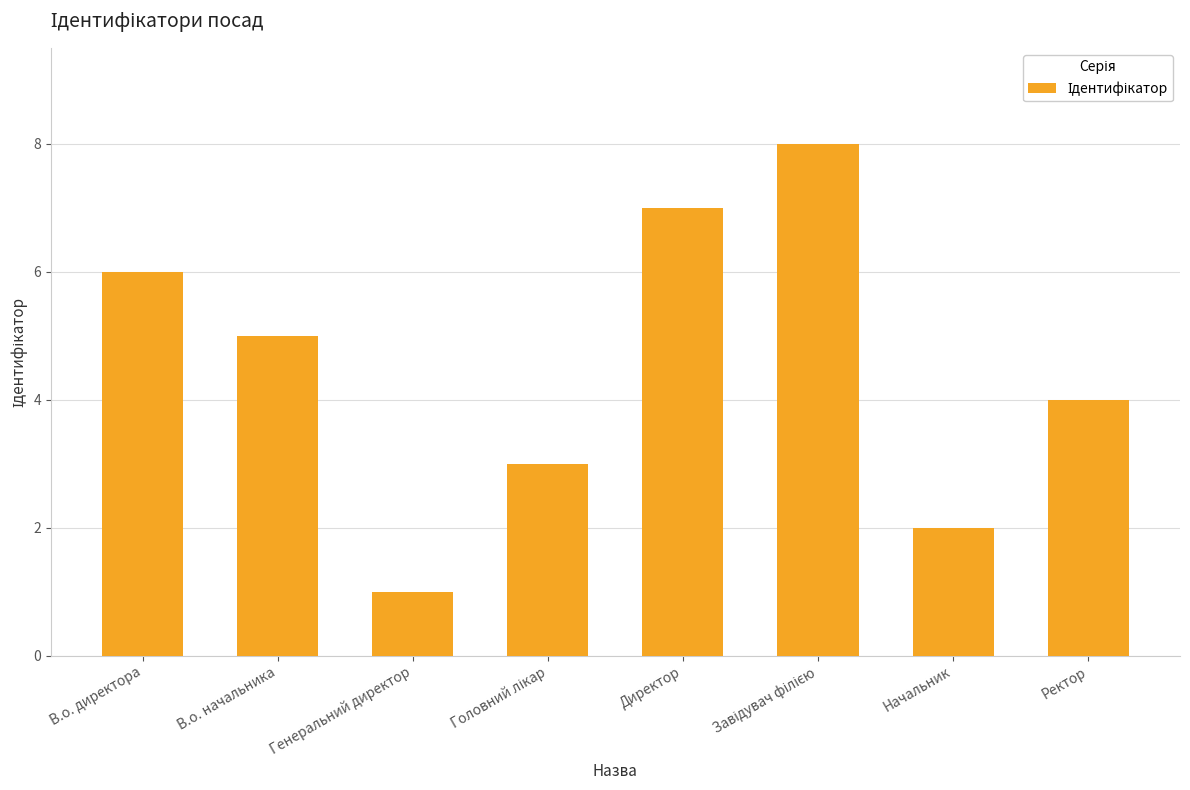

Which category has the lowest value across all series?

Генеральний директор